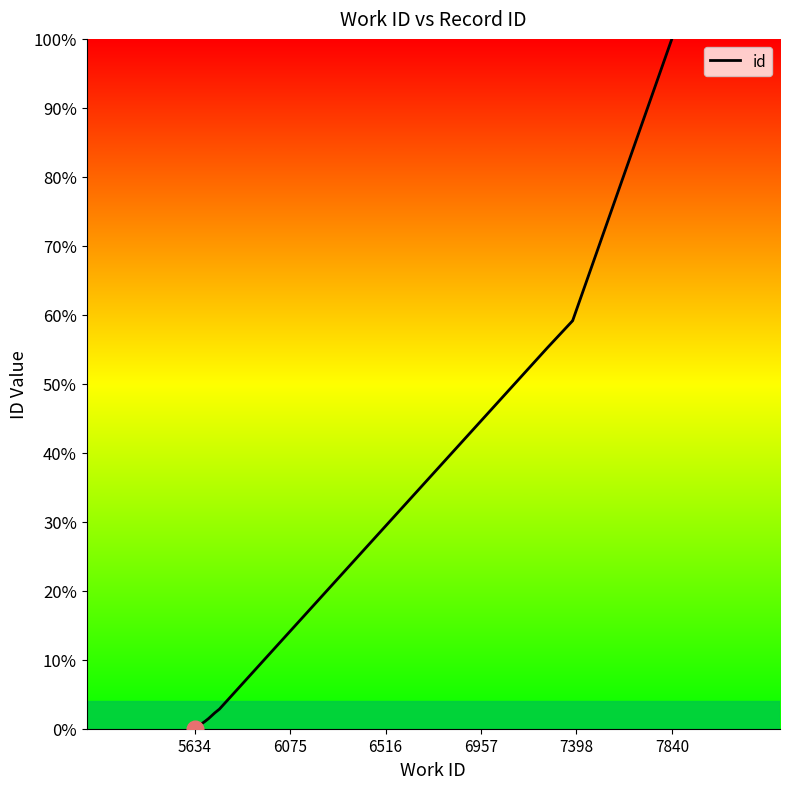

How many values are above zero?

9